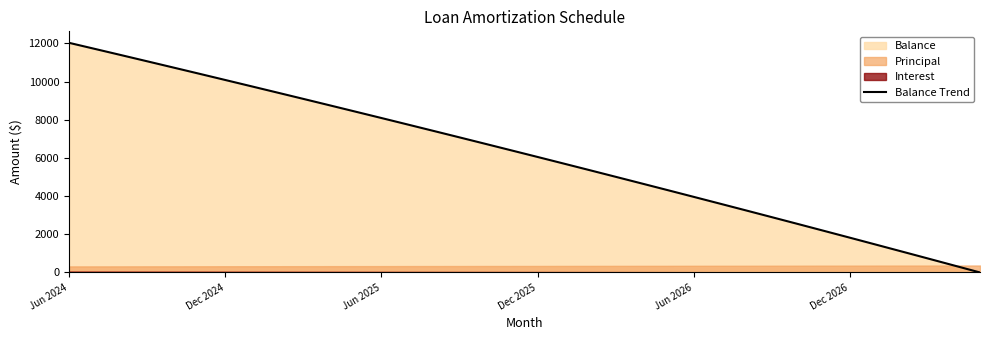

What position from the left is 32?

33